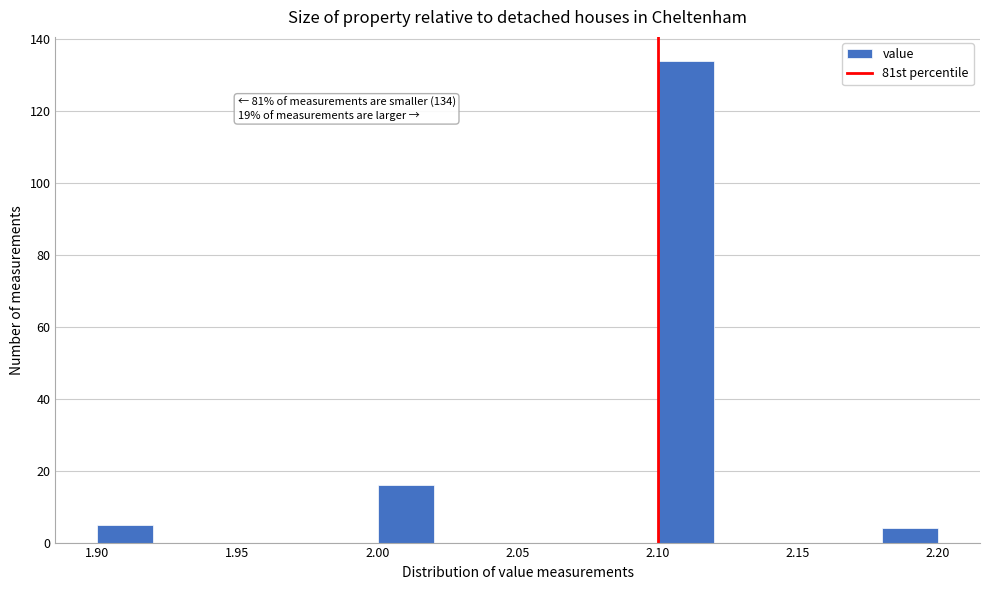

Over which range of the x-axis is the bar tallest?

2.10 to 2.12